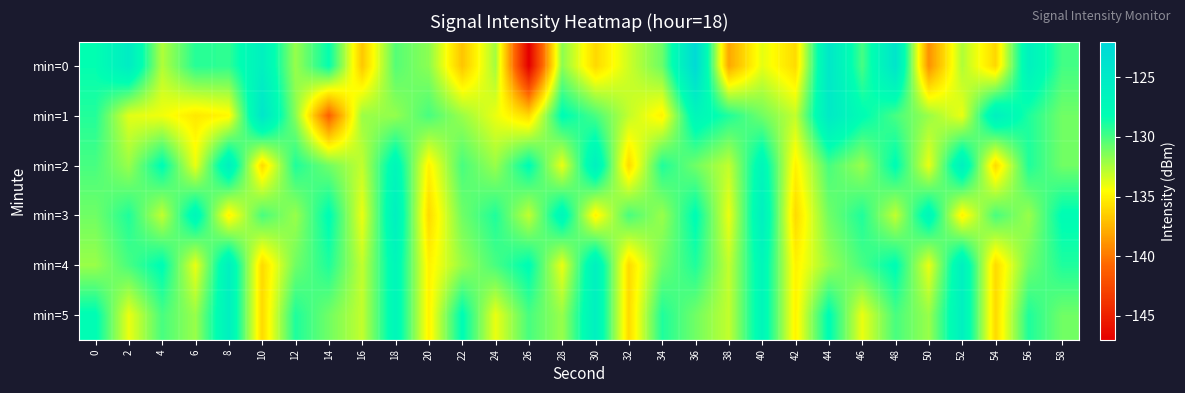

At which category is the sum across all series the highest?

36